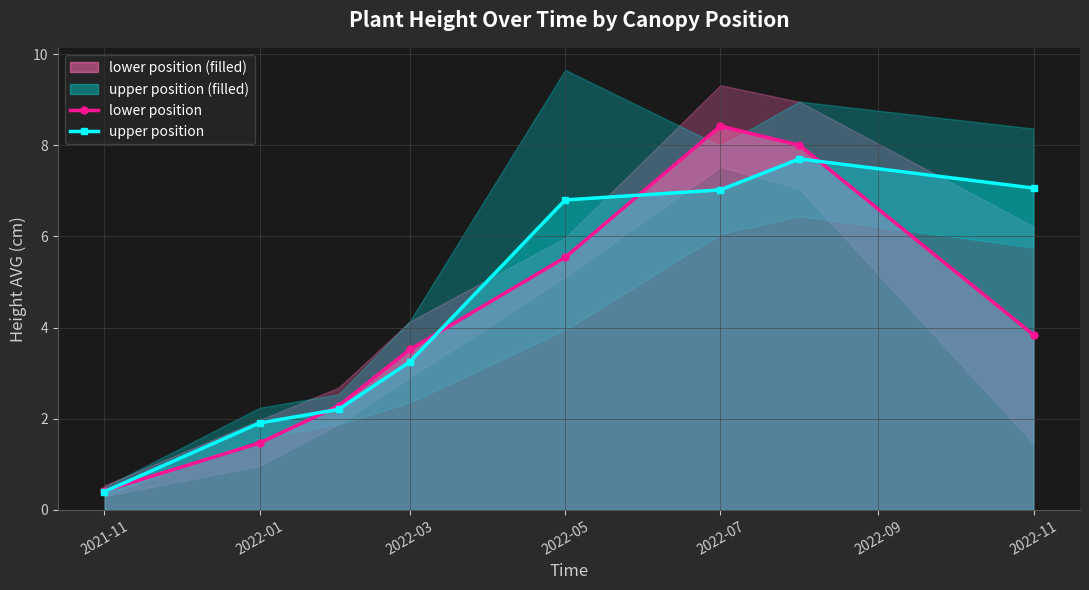

What position from the left is 2021-11?

1